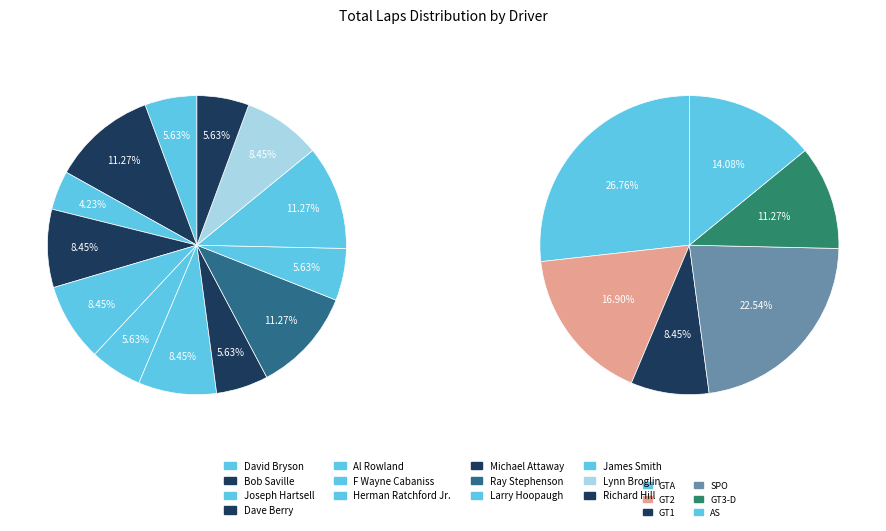

Approximately how many times larger is the value at Ray Stephenson compared to Bob Saville?

1.0